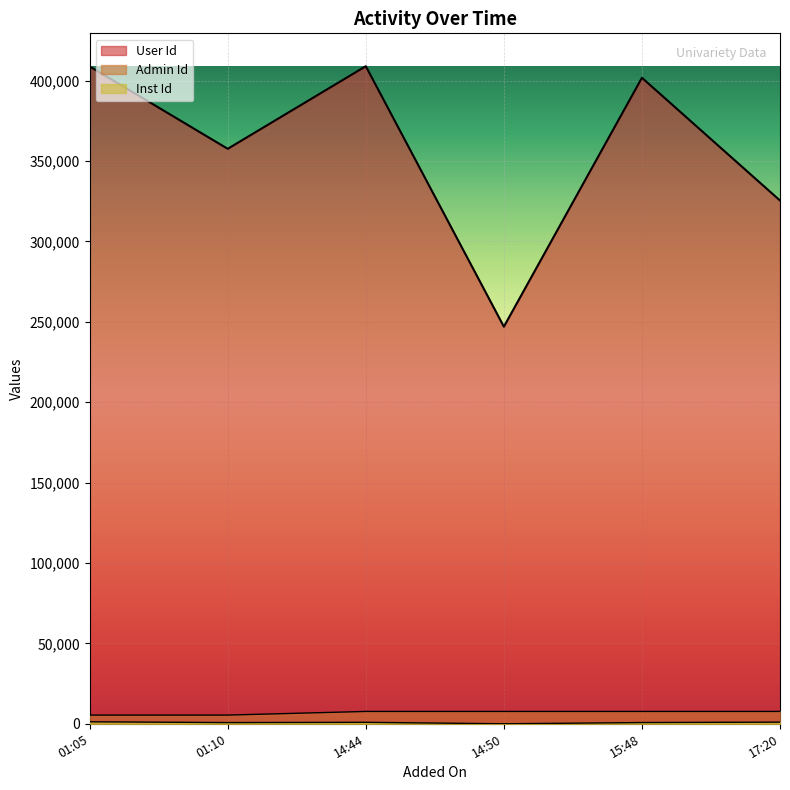

Reading left to right, what are all the values shown in this chart?

User Id: 408813	357597	408963	246979	401771	325432
Admin Id: 5405	5405	7665	7665	7665	7665
Inst Id: 1238	742	906	0	763	1021